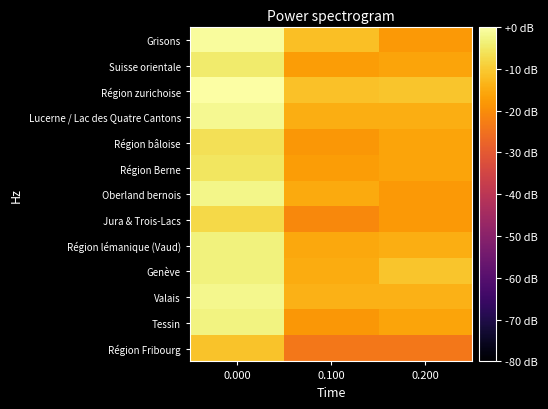

Reading right to left, list all the values displayed in this chart.

Grisons: 0.200=-18.0	0.100=-11.8	0.000=-0.9
Suisse orientale: 0.200=-16.2	0.100=-17.4	0.000=-4.4
Région zurichoise: 0.200=-10.9	0.100=-11.5	0.000=0.0
Lucerne / Lac des Quatre Cantons: 0.200=-14.5	0.100=-14.5	0.000=-1.8
Région bâloise: 0.200=-16.2	0.100=-18.3	0.000=-6.4
Région Berne: 0.200=-16.2	0.100=-17.4	0.000=-5.4
Oberland bernois: 0.200=-18.0	0.100=-15.3	0.000=-2.4
Jura & Trois-Lacs: 0.200=-18.0	0.100=-20.8	0.000=-7.7
Région lémanique (Vaud): 0.200=-14.5	0.100=-15.6	0.000=-3.4
Genève: 0.200=-10.9	0.100=-14.8	0.000=-3.3
Valais: 0.200=-13.8	0.100=-13.8	0.000=-2.0
Tessin: 0.200=-16.2	0.100=-18.1	0.000=-2.9
Région Fribourg: 0.200=-24.0	0.100=-24.0	0.000=-10.9